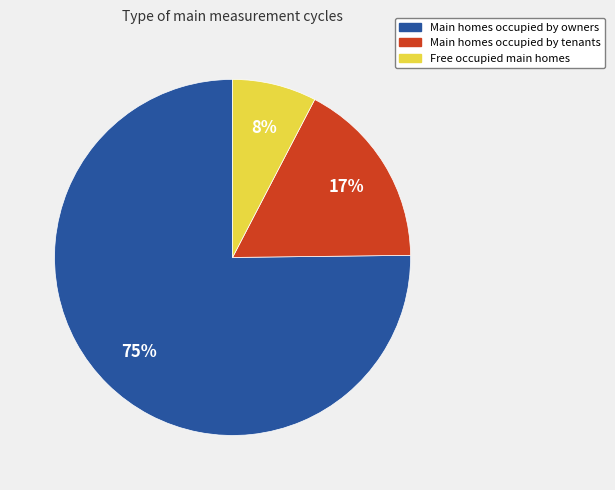

To the nearest percent, what is the average slice percentage?

33%